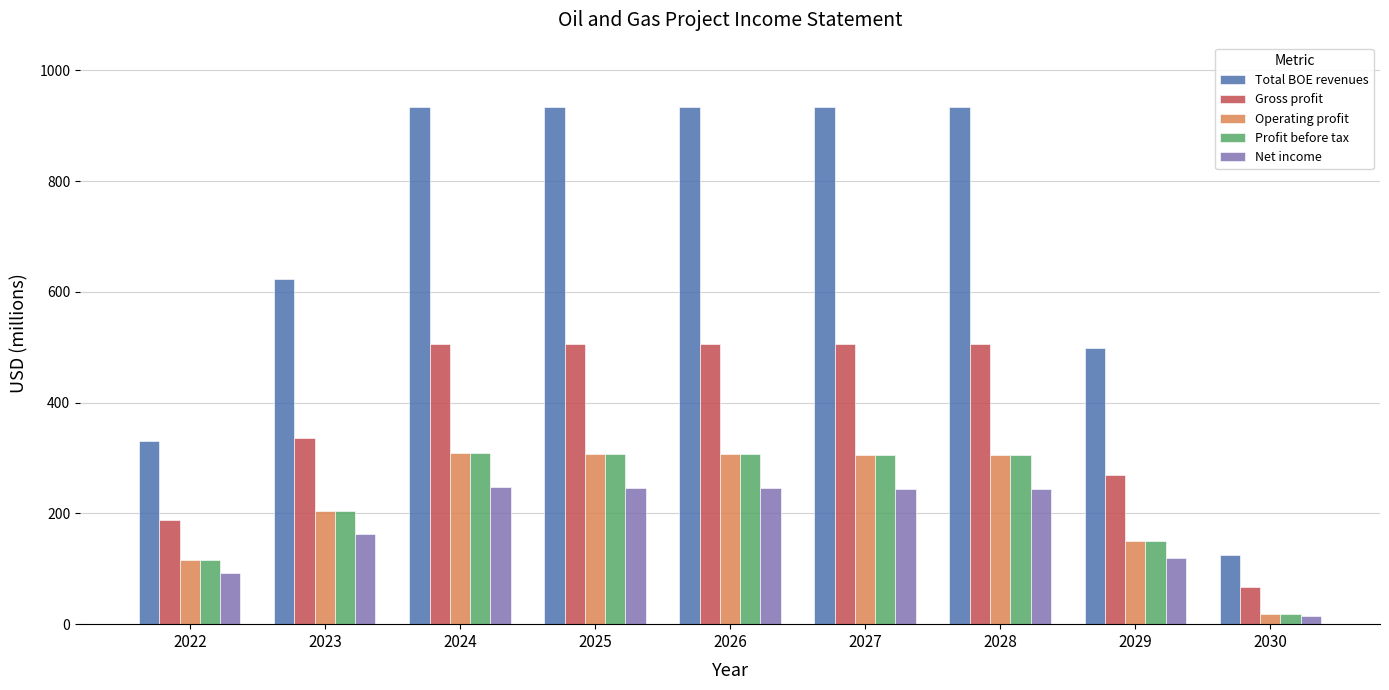

Read the Operating profit value at 2024.

308.7